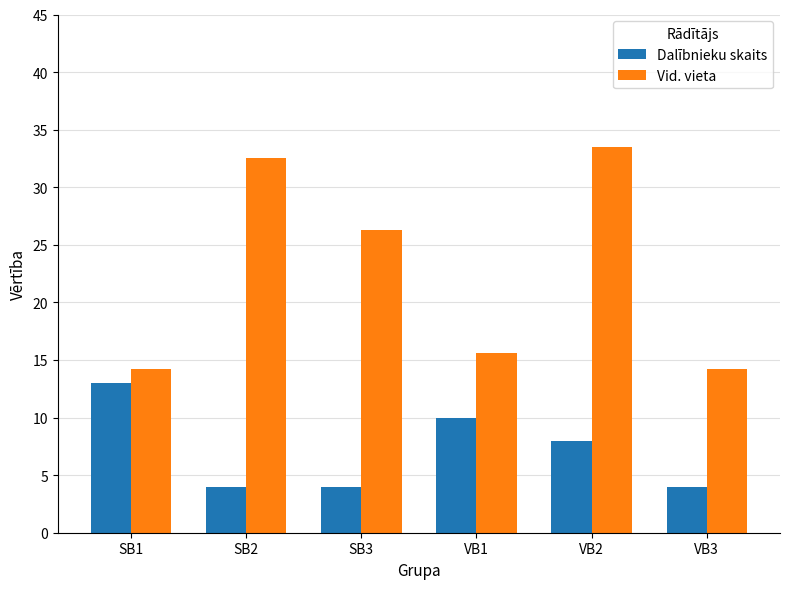

Which series has the widest spread of values?

Vid. vieta